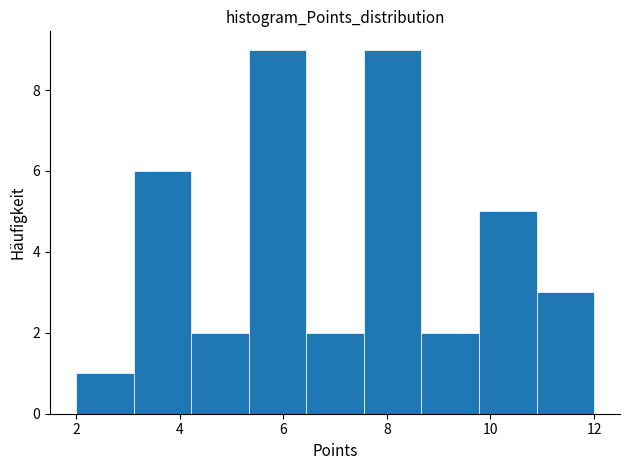

How tall is the bar that spans 2.0 to 3.2 on the x-axis? Neither the bar edges nor the heights are printed on the chart, so give them approximately, as read against the axes.

1